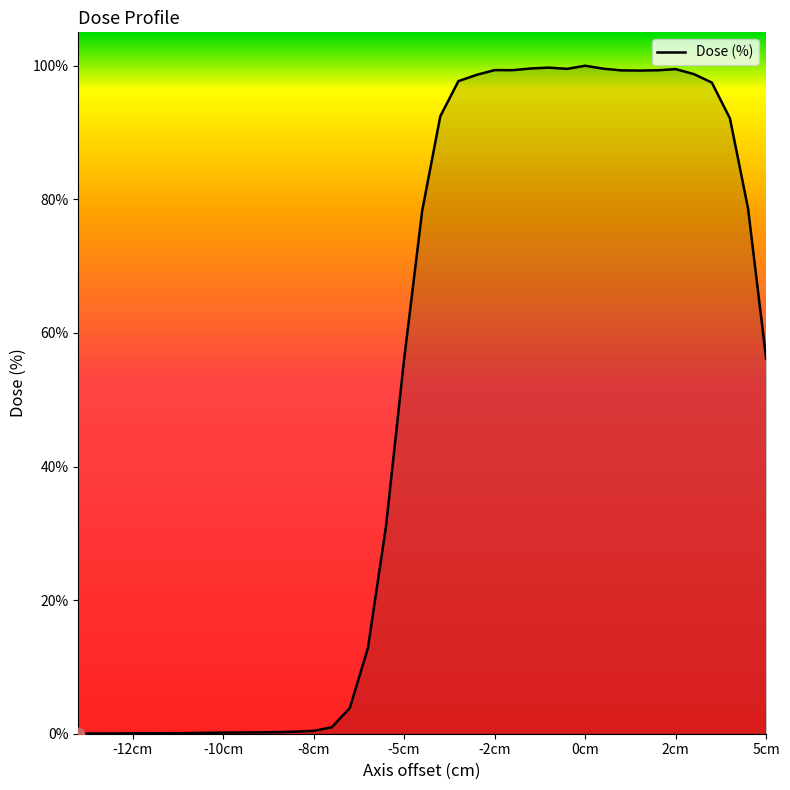

What is the maximum value shown in the chart?

100.0